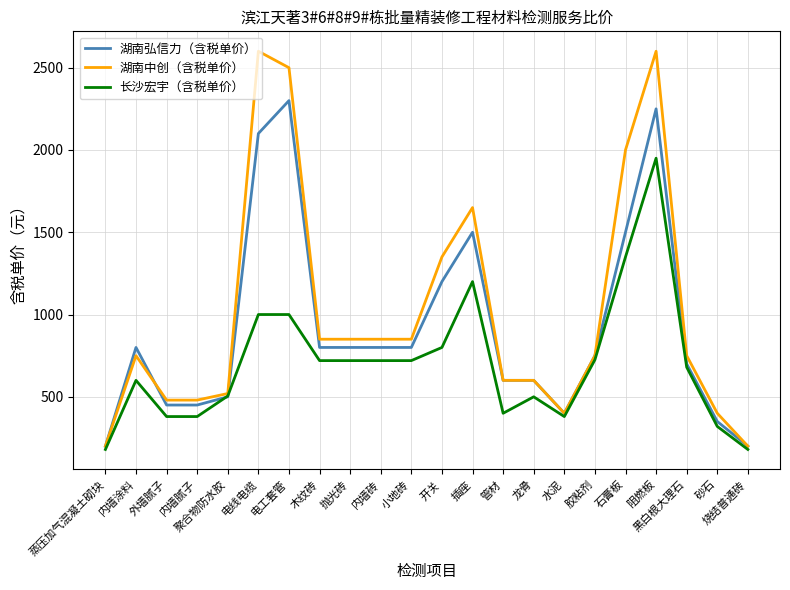

What is the greatest value displayed?

2600